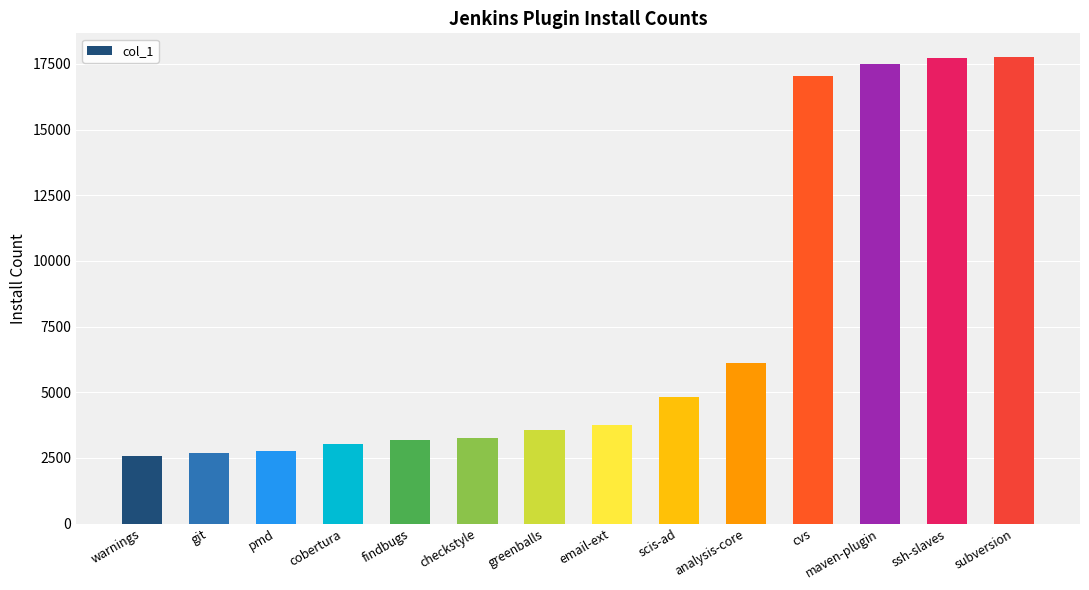

Which has a higher value, email-ext or warnings?

email-ext